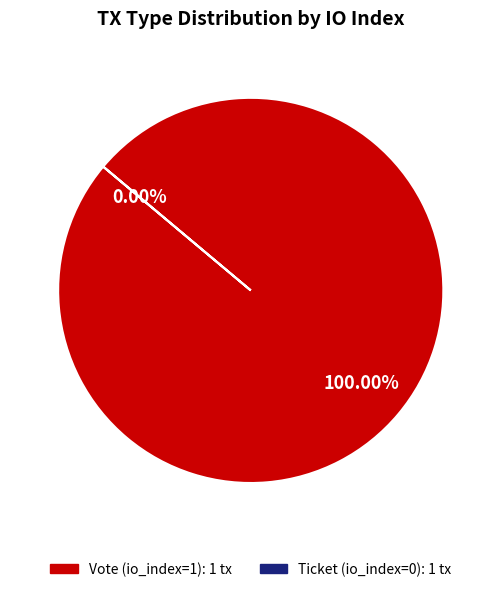

What percentage is the Vote (io_index=1) slice, to the nearest percent?

100%